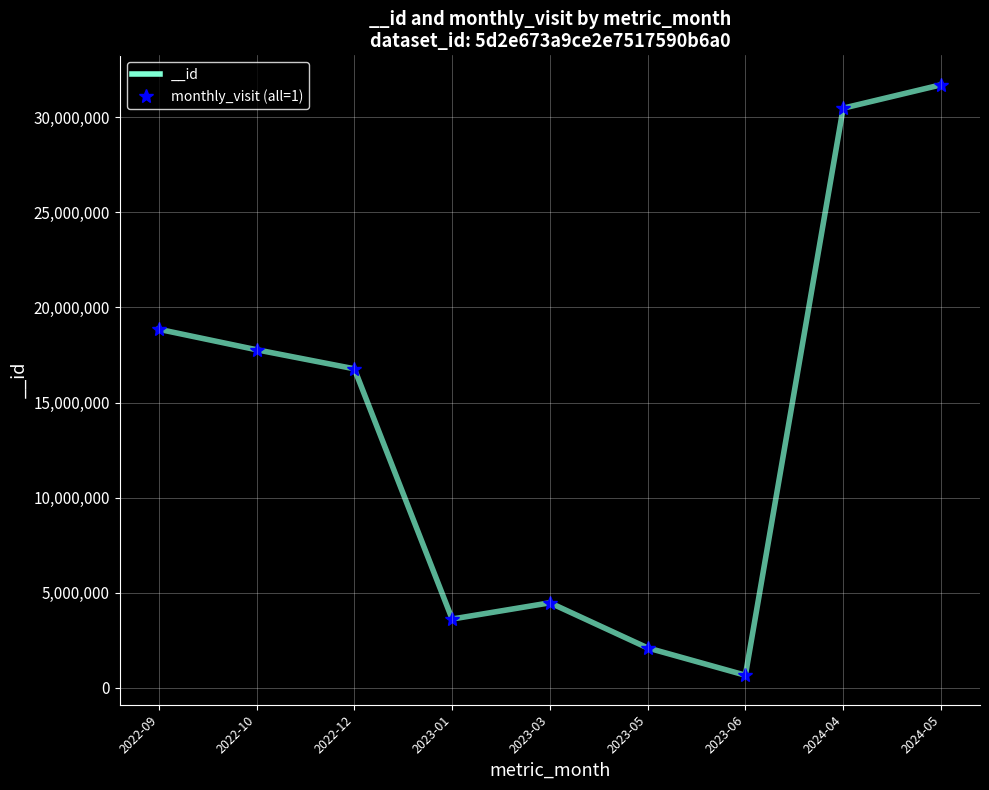

What is the minimum value shown in the chart?

669451